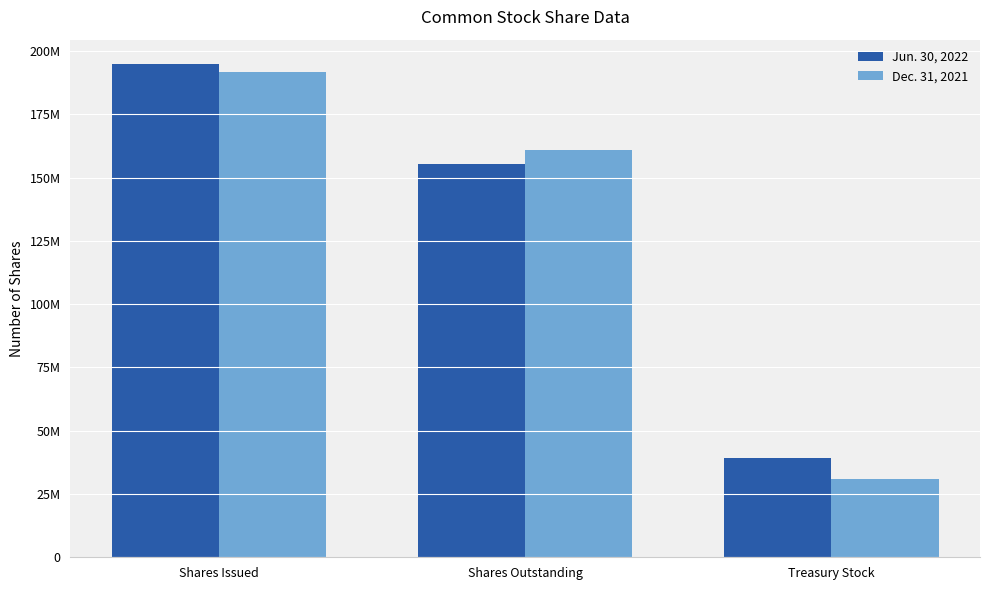

Where does the Dec. 31, 2021 series first go above 161046732?

Shares Issued